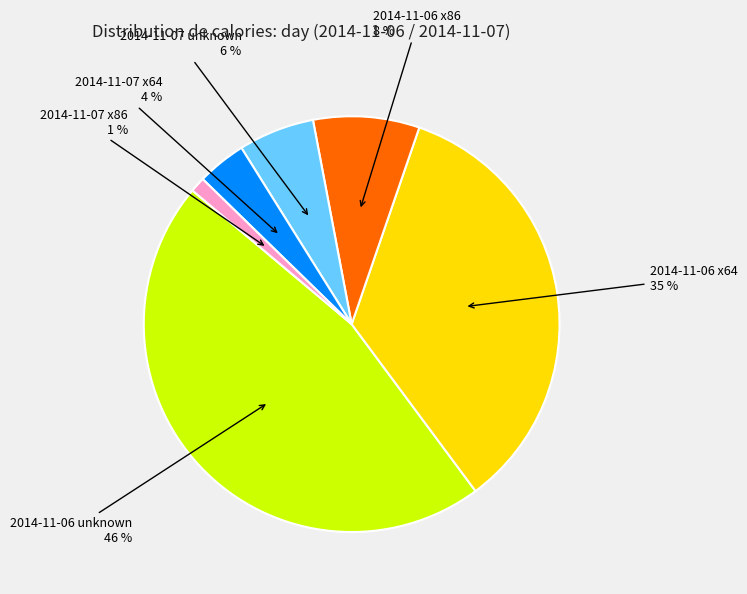

Does 2014-11-06 x86 represent more than half of the total?

No